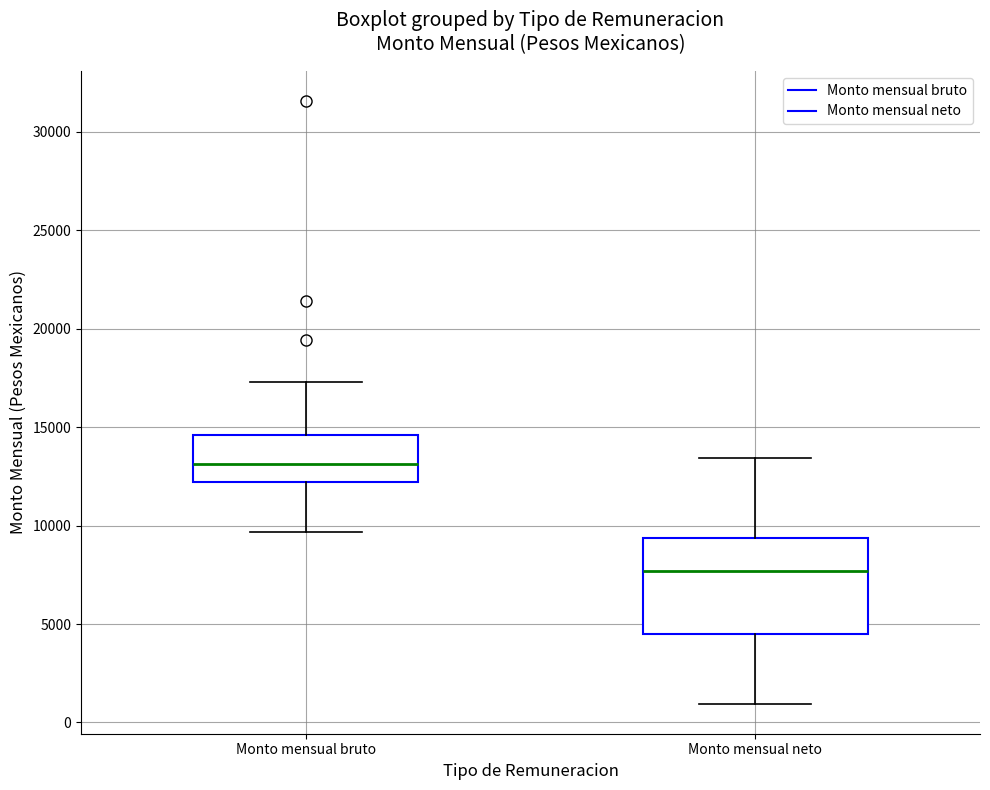

Which box has the lowest median line?

Monto mensual neto